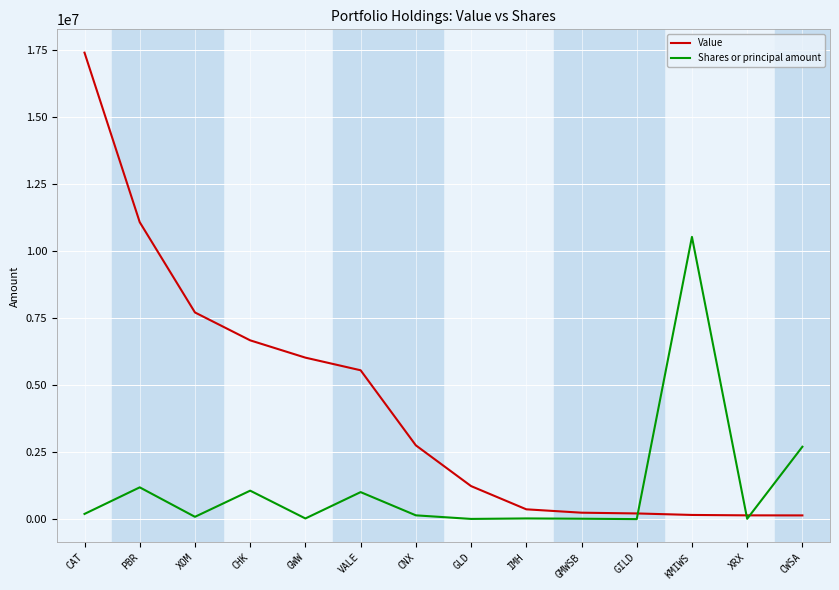

Which series has the largest range (max minus min)?

Value